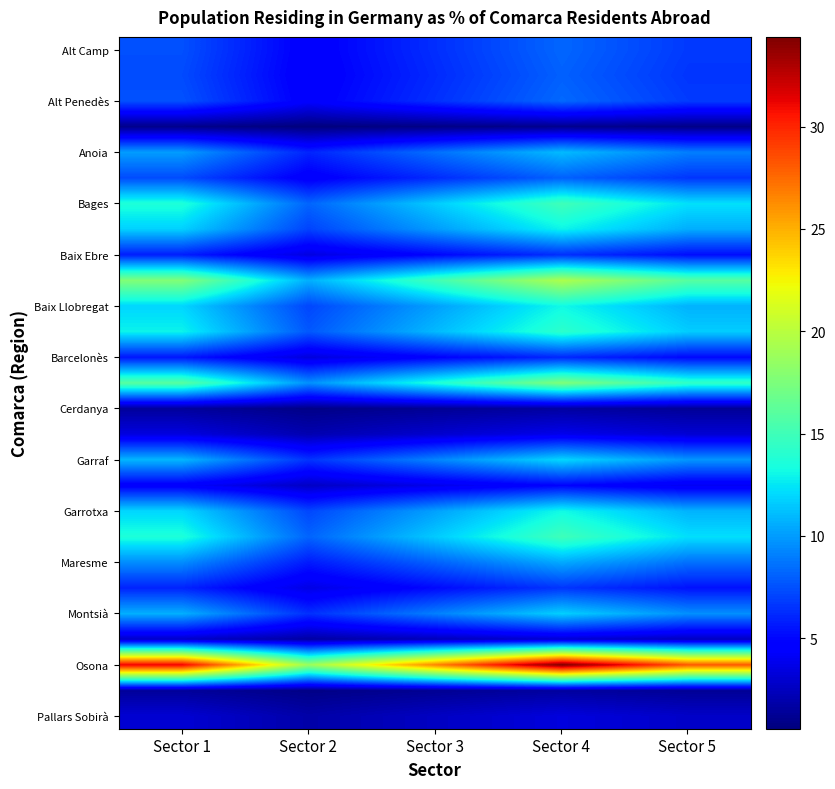

What is the total value across all series at Sector 5?

221.9